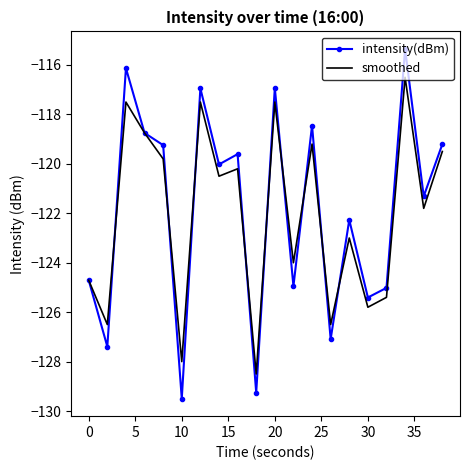

Which series has the widest spread of values?

intensity(dBm)